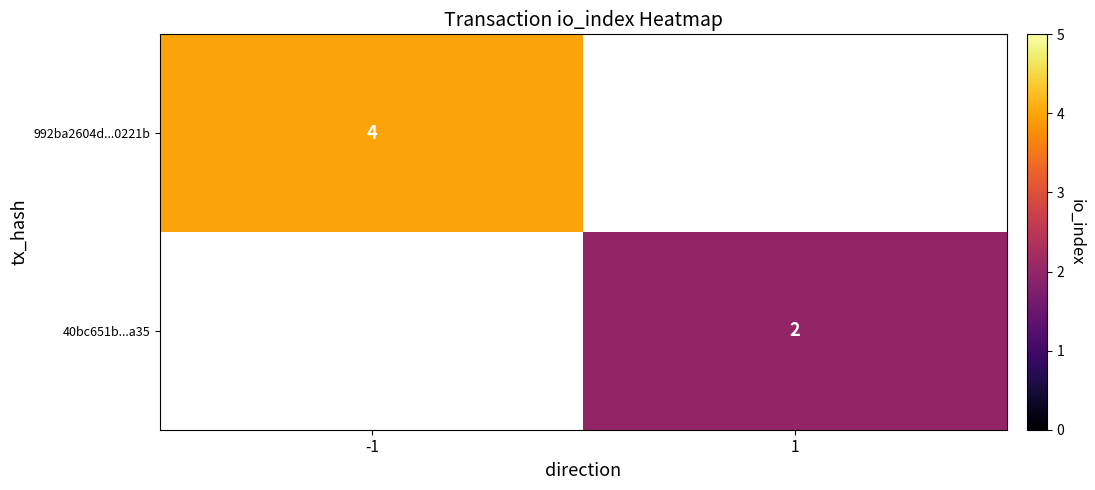

At which label does 40bc651b...a35 reach its minimum?

-1